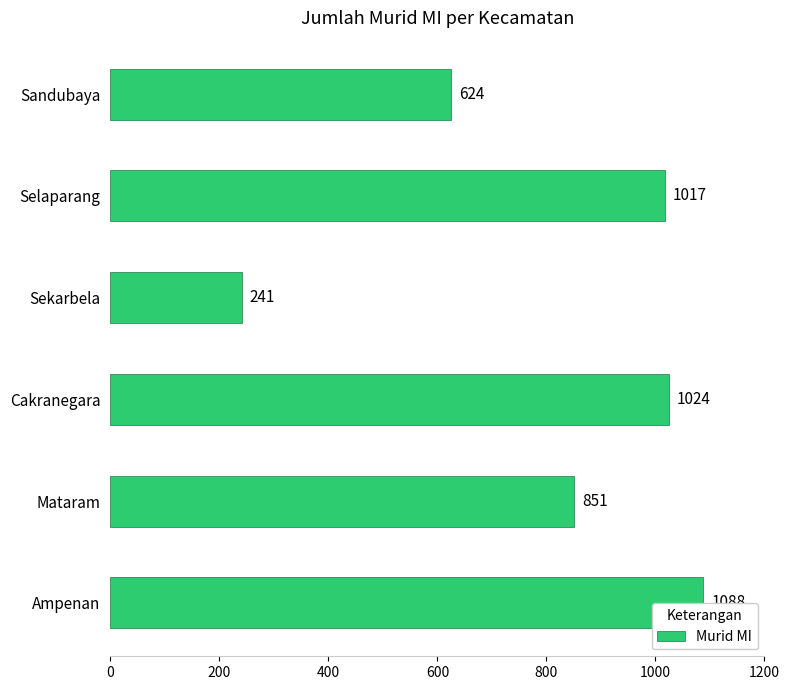

How many data points are less than 1017?

3